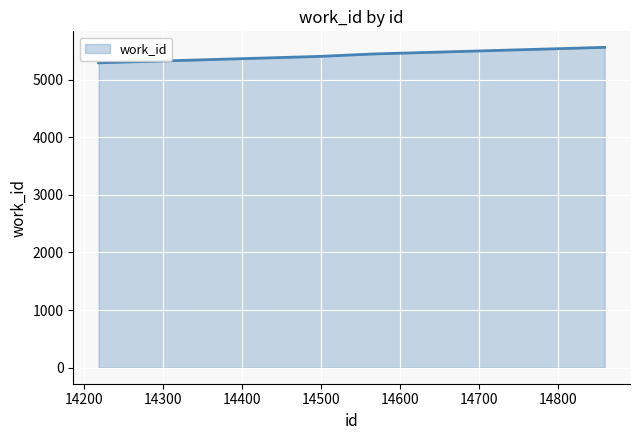

What is the maximum value shown in the chart?

5561.0